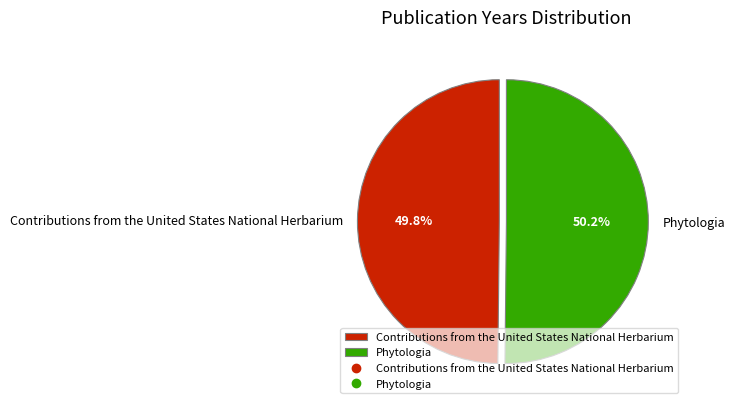

Is it true that Phytologia is 50% of the pie?

True